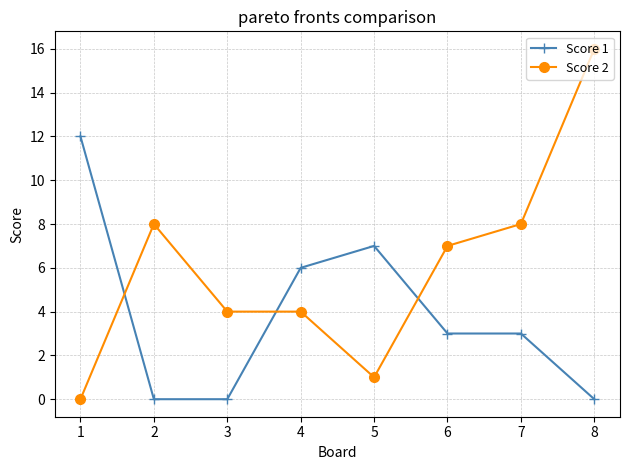

How many data points does each series have?

8